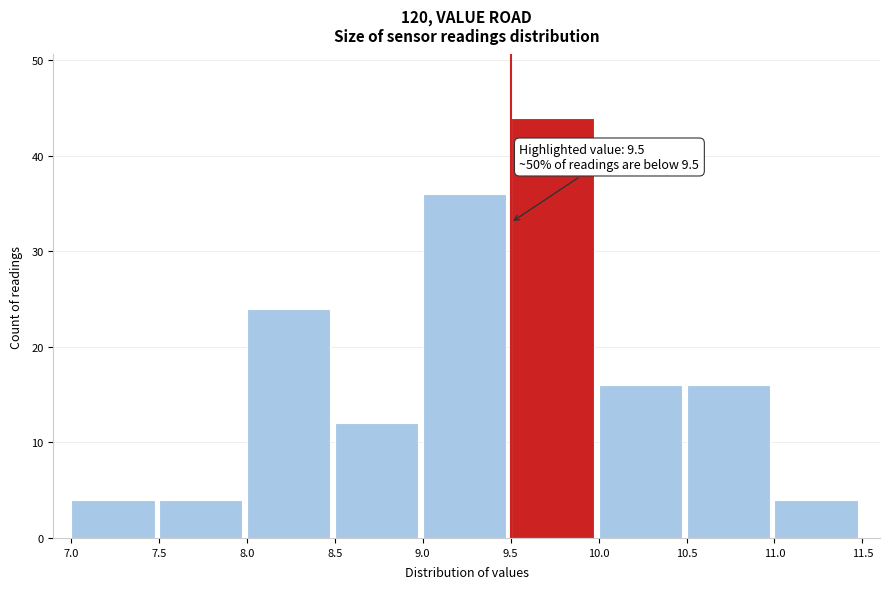

Over which range of the x-axis is the bar tallest?

9.5 to 10.0